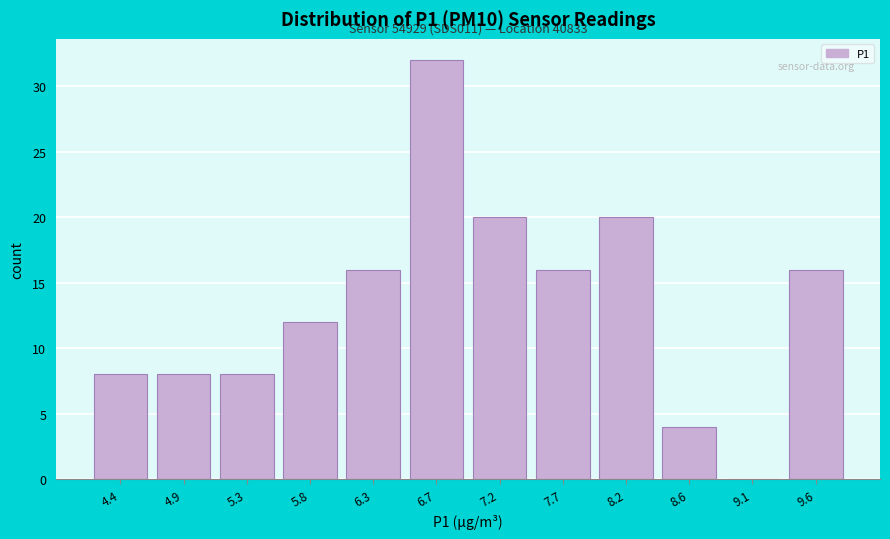

Reading right to left, transcribe all the data shown in this chart.

9.6=16	9.1=0	8.6=4	8.2=20	7.7=16	7.2=20	6.7=32	6.3=16	5.8=12	5.3=8	4.9=8	4.4=8